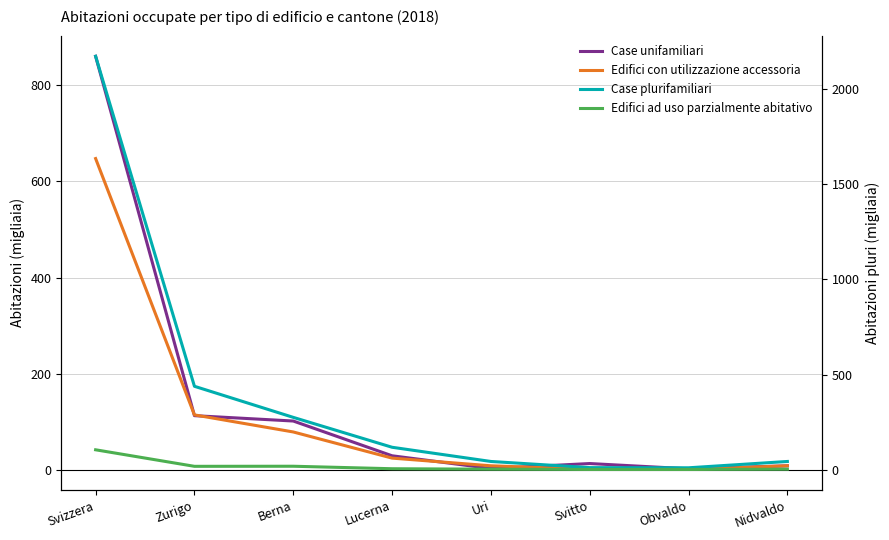

True or false: Edifici con utilizzazione accessoria has more than 0 interior local peaks.

False